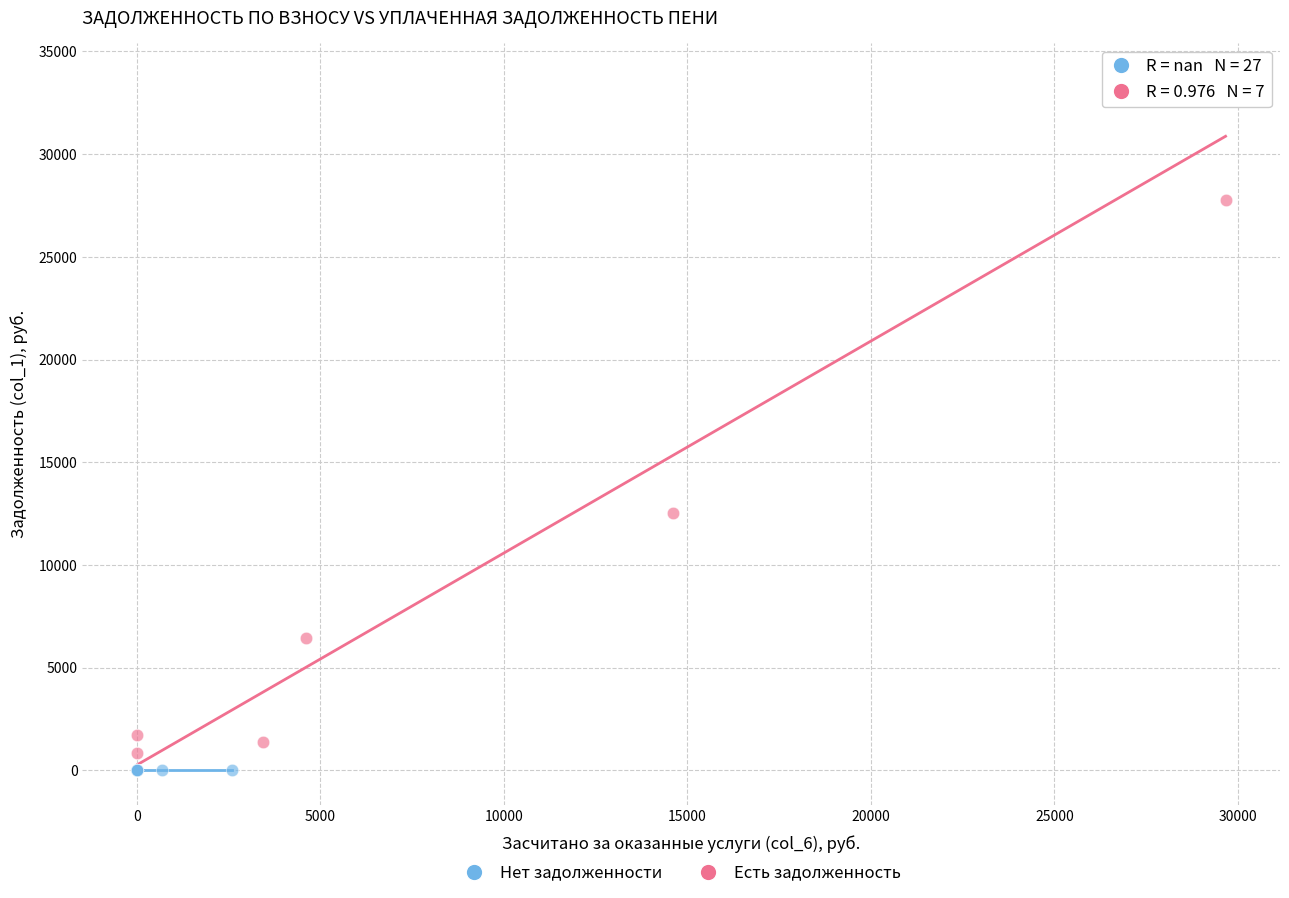

Which series contains the highest Y value?

Есть задолженность